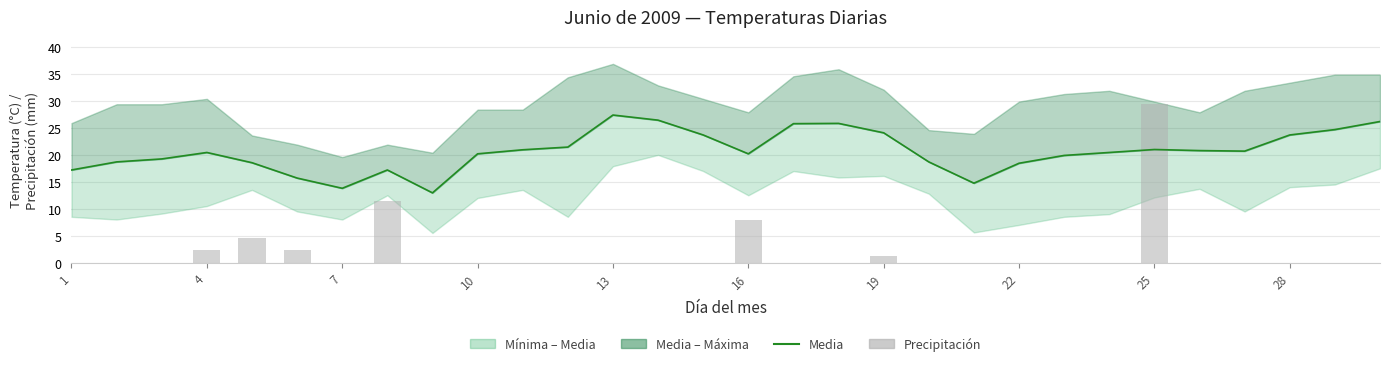

The chart shows a value of 16.7 at 12. True or false?

False